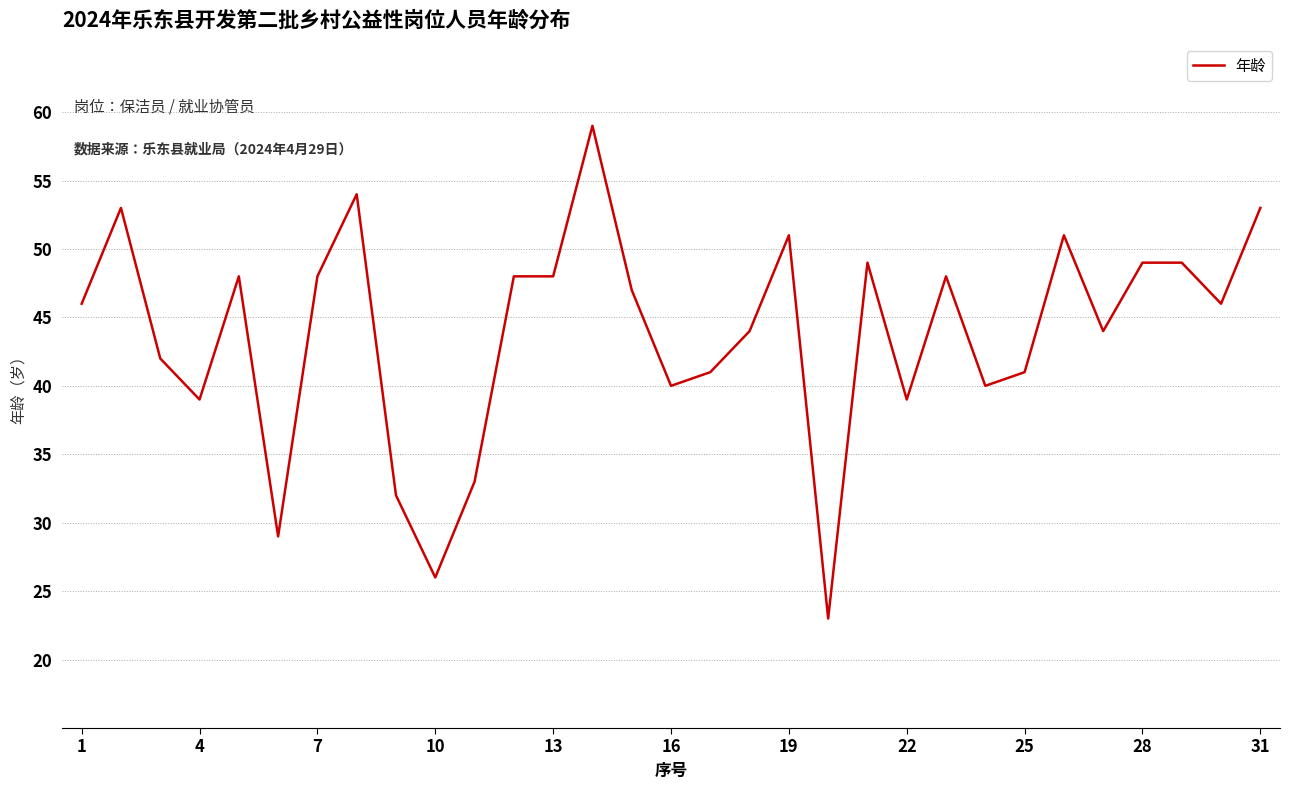

What is the maximum value shown in the chart?

59